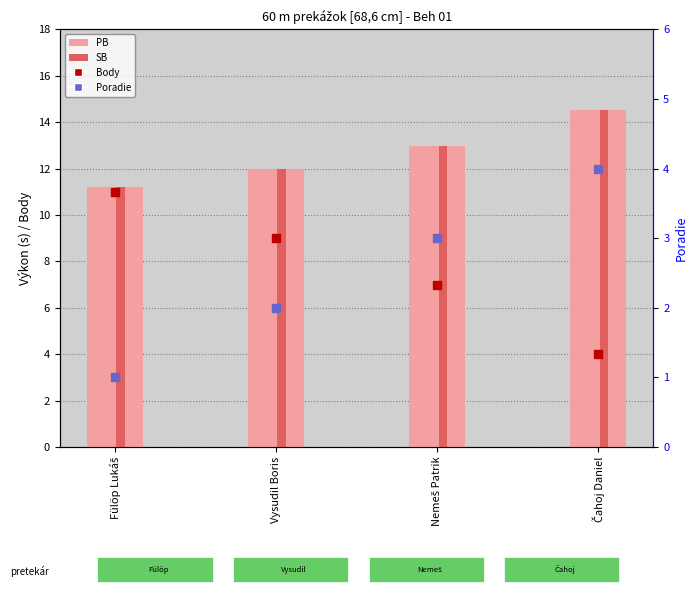

What is the total value across all series at Nemeš Patrik?

35.9